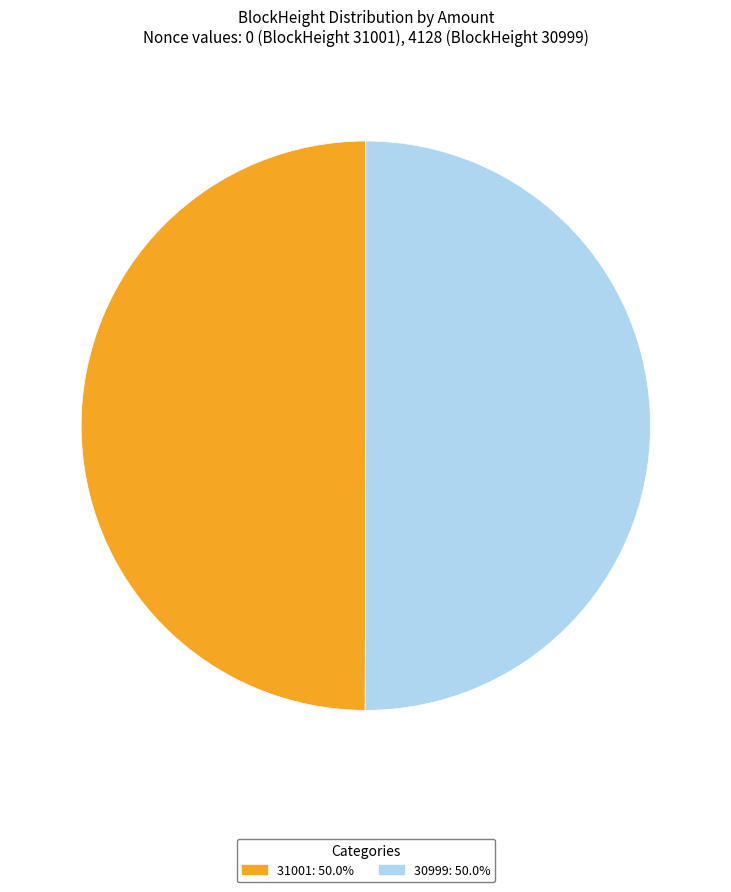

True or false: 30999 accounts for 85% of the total.

False